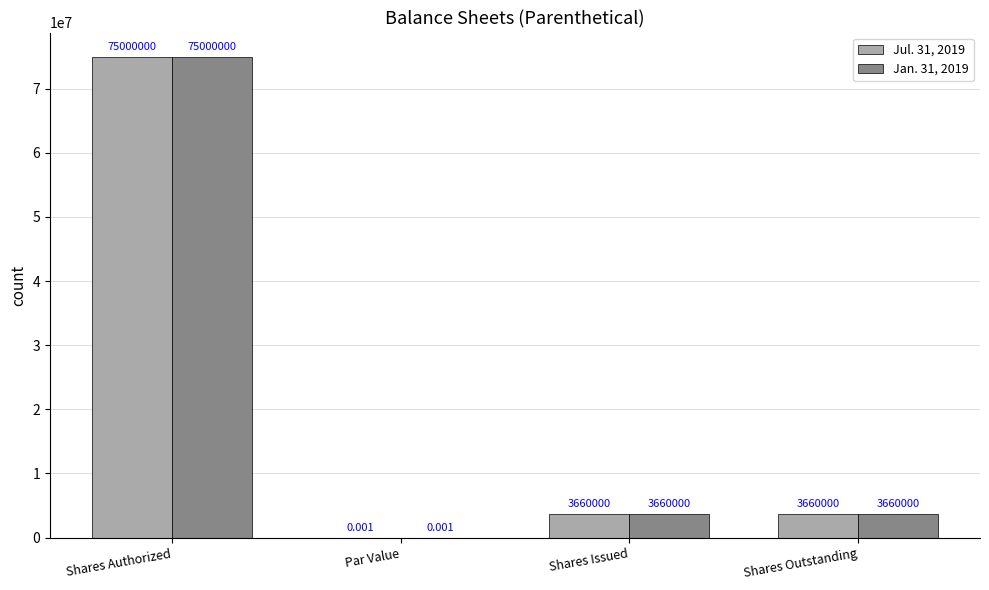

Is the value of Jan. 31, 2019 at Par Value greater than the value of Jul. 31, 2019 at Shares Authorized?

No